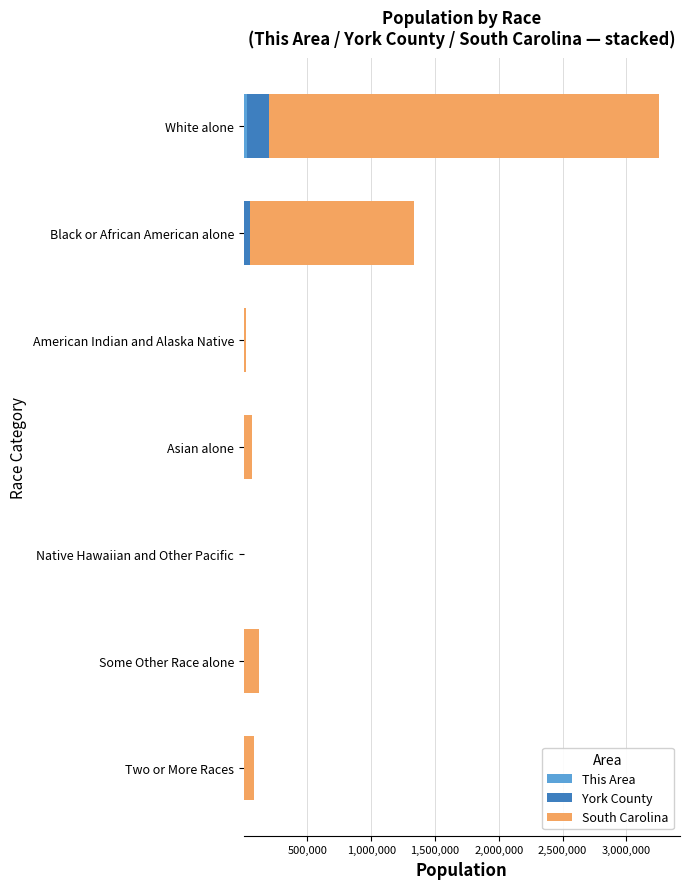

At which category is the sum across all series the highest?

White alone